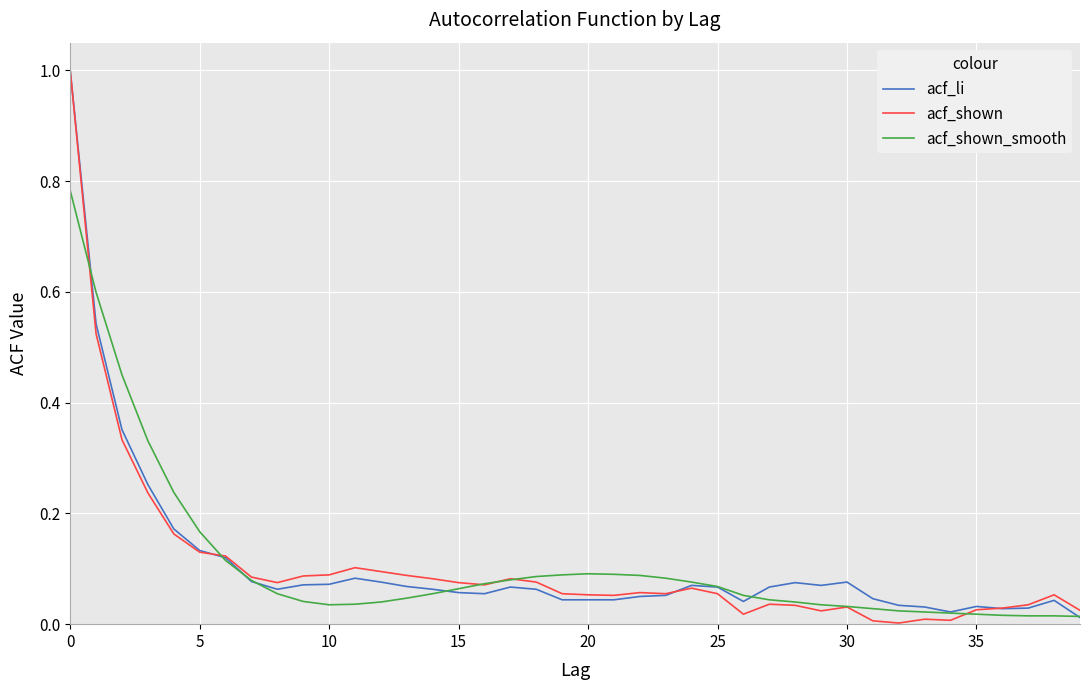

What is the highest value of the acf_shown series?

1.0